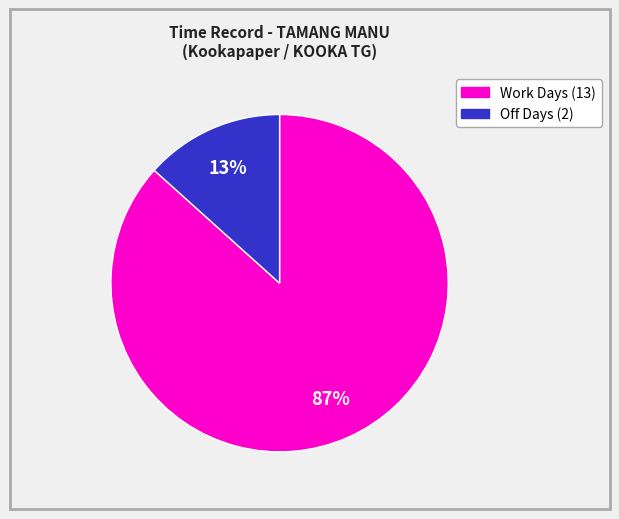

To the nearest percent, what is the average slice percentage?

50%